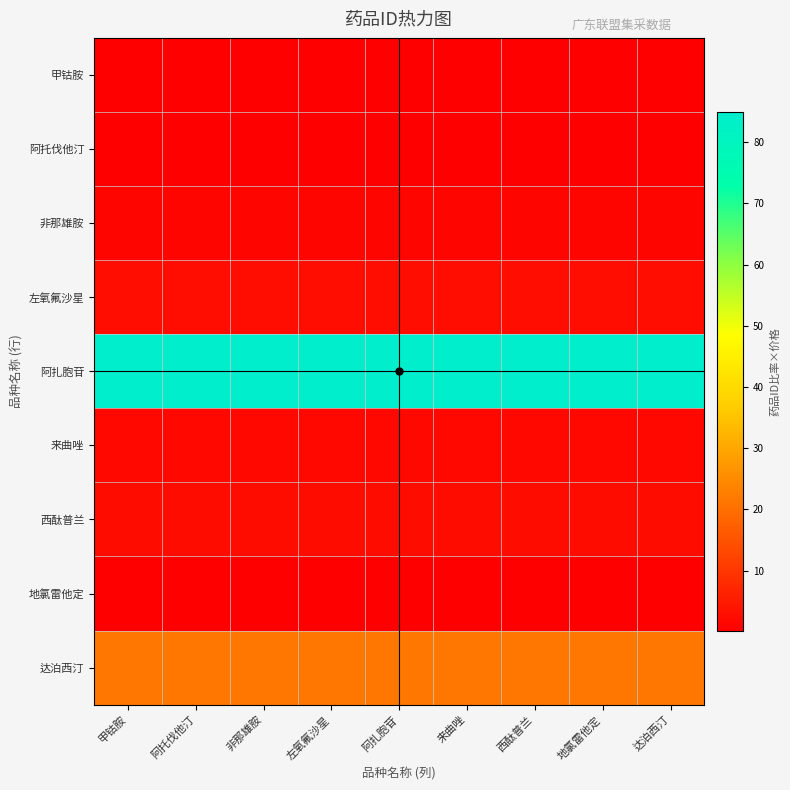

List the series in order of their peak value, highest first.

阿扎胞苷, 达泊西汀, 左氧氟沙星, 西酞普兰, 来曲唑, 非那雄胺, 地氯雷他定, 阿托伐他汀, 甲钴胺